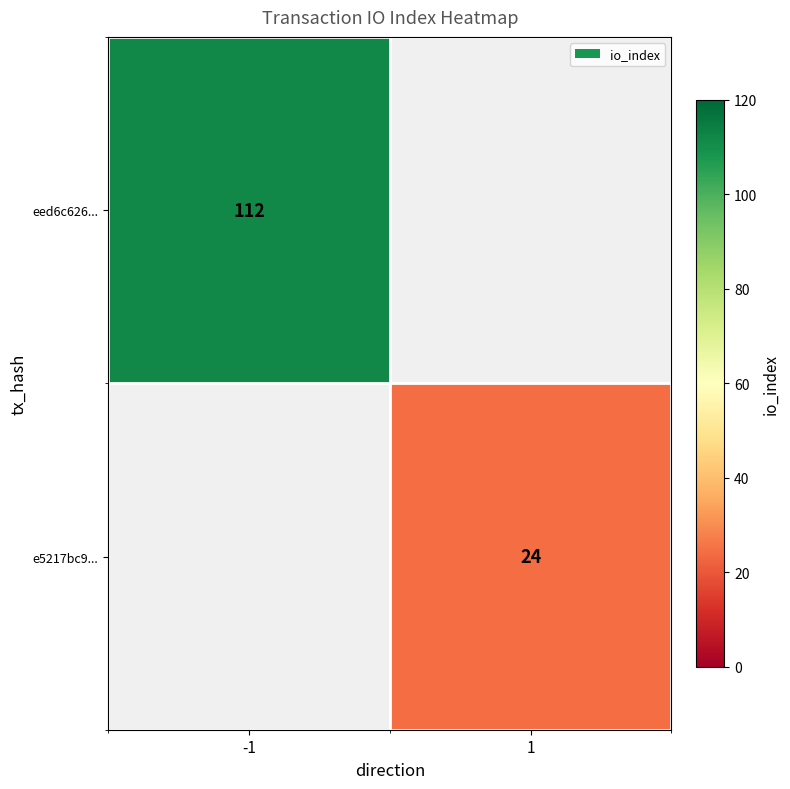

What is the minimum value shown in the chart?

24.0